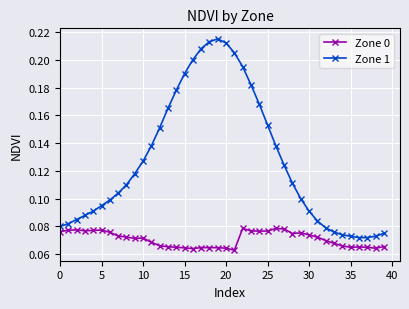

How many Zone 0 values are between 0 and 1?

40